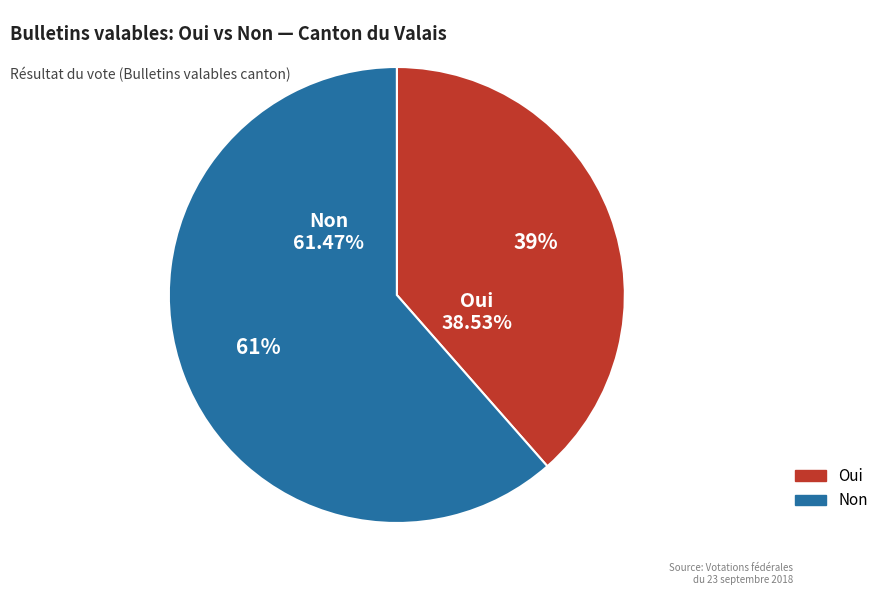

How many segments does this pie chart have?

2